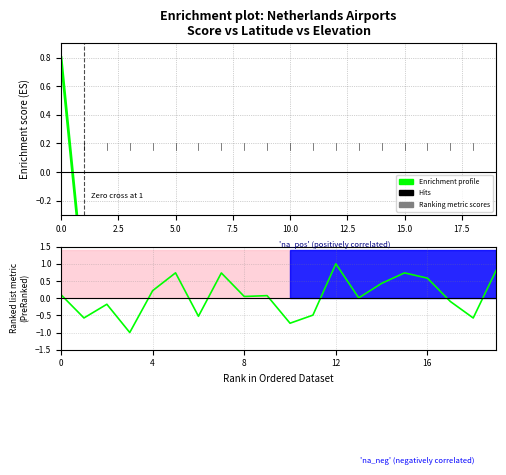

The value of Enrichment profile at 14 is -0.3. True or false?

False